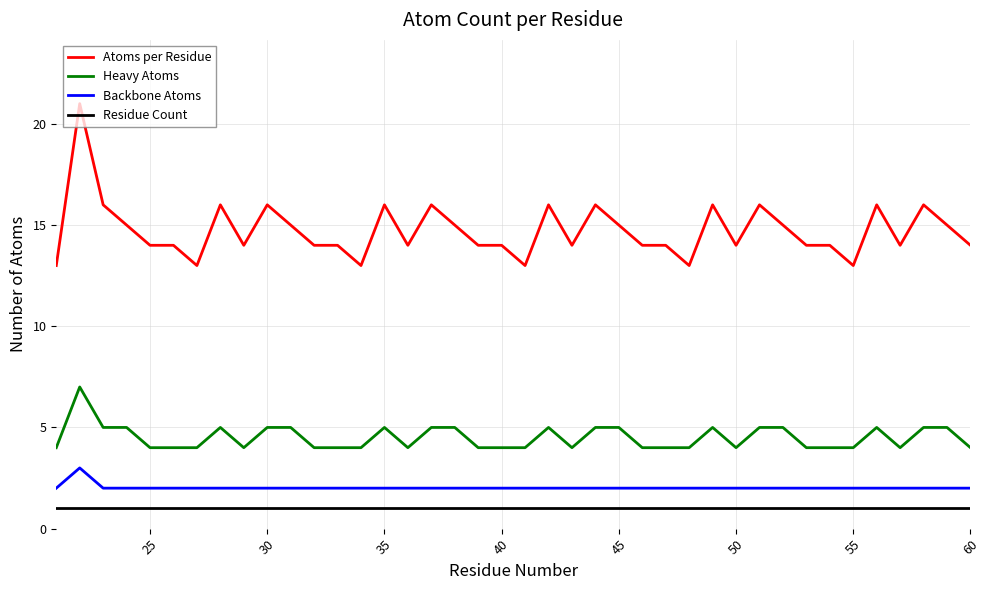

What is the difference between the maximum and minimum values in the Atoms per Residue series?

8